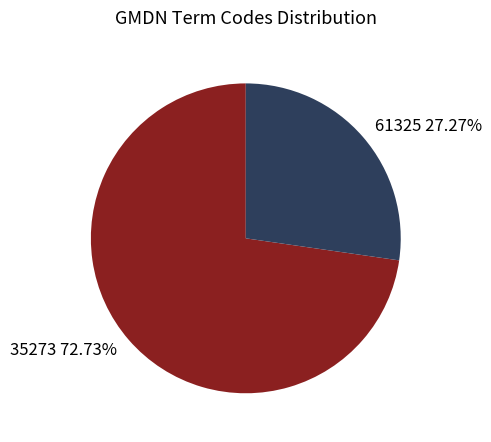

Is there any slice that represents more than half of the pie?

Yes